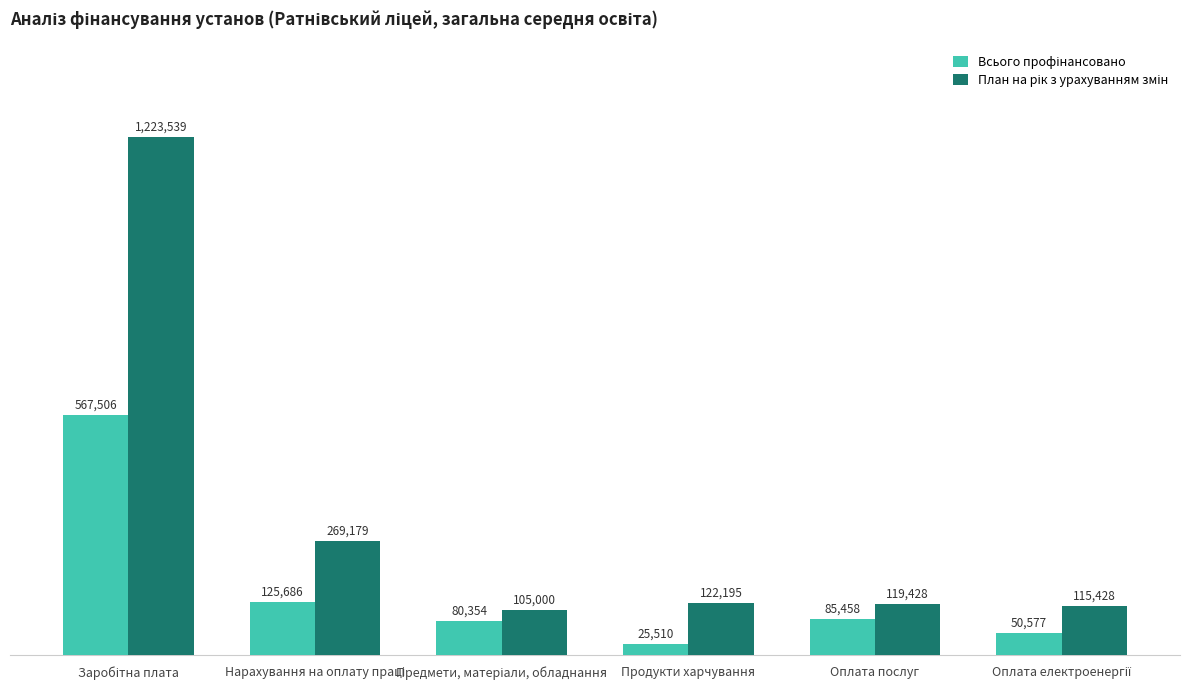

At which category does the chart reach its minimum across all series?

Продукти харчування